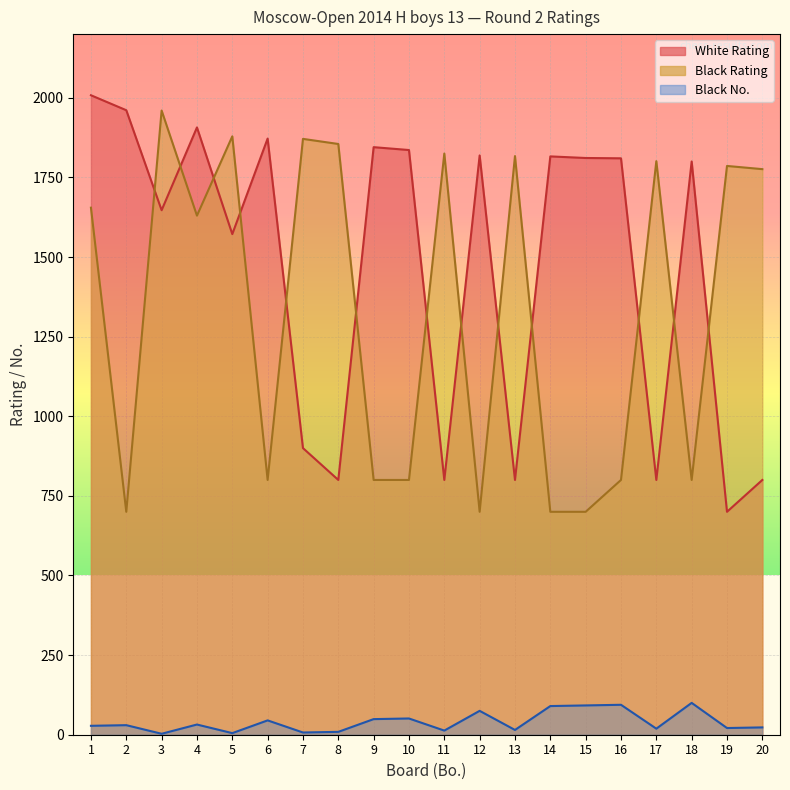

True or false: Black Rating and White Rating cross at least once.

True